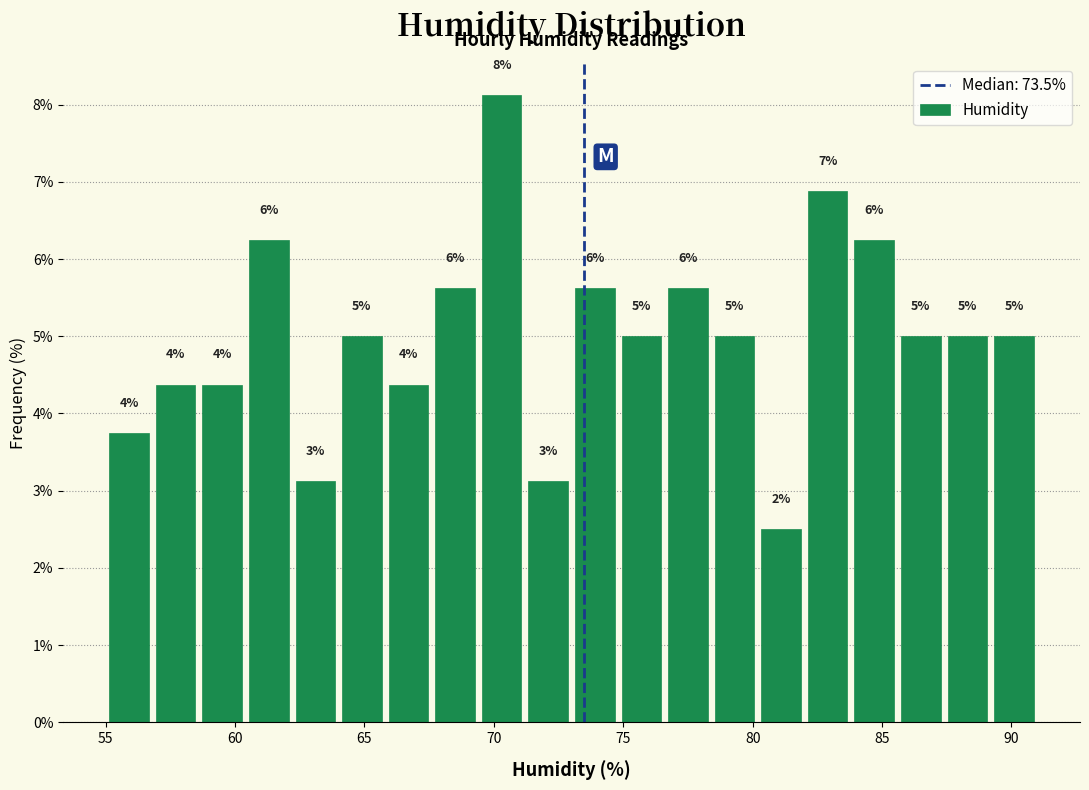

Around what value on the x-axis is the tallest bar? Give the approximate position of its centre, as read against the axis.

70.5